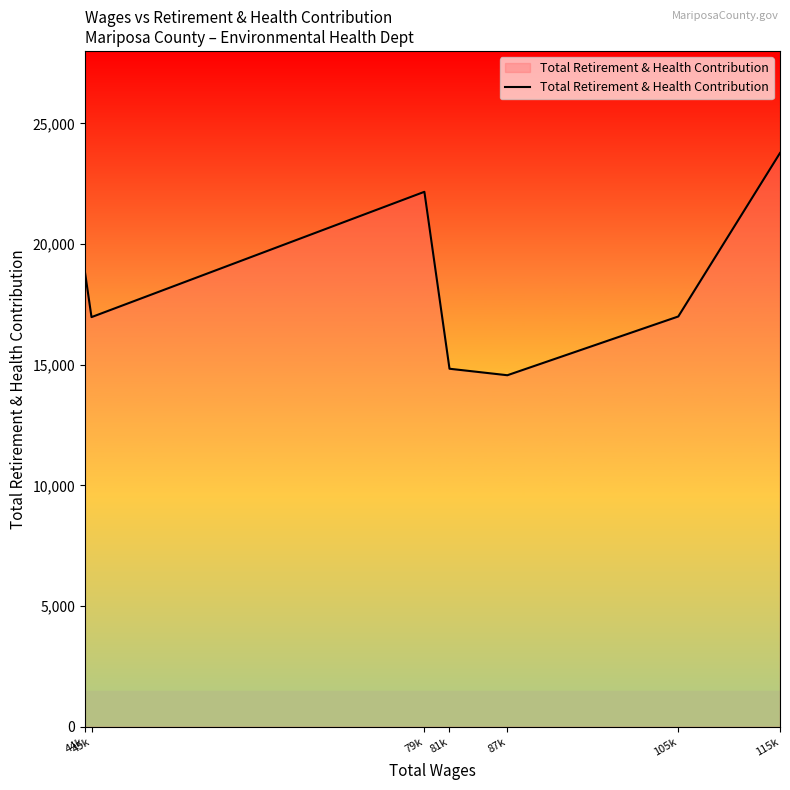

Which has a higher value, 115k or 44k?

115k